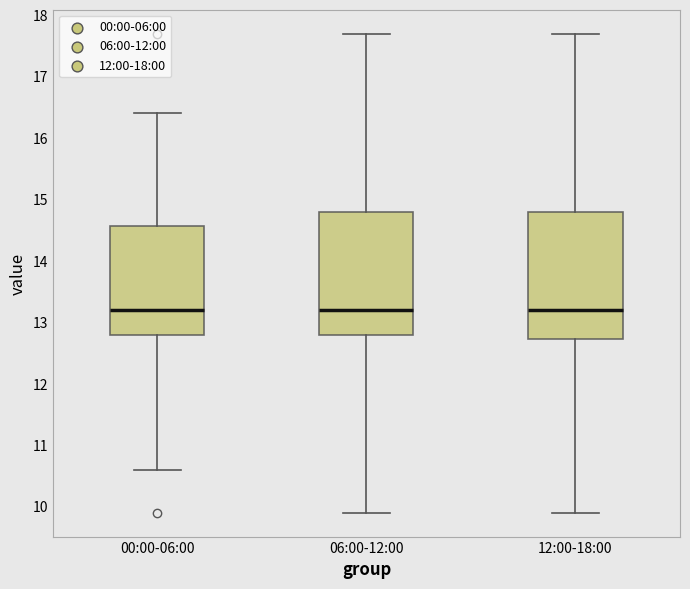

Reading left to right, transcribe this box plot: for each box, give where its median line is, the range the box spans, and where its two whiskers end, as read against the y-axis. The values are not printed on the chart, so give them approximately, as read against the axis.

00:00-06:00: median 13.2, box 12.8 to 14.6, whiskers 10.6 to 16.4
06:00-12:00: median 13.2, box 12.8 to 14.8, whiskers 9.9 to 17.7
12:00-18:00: median 13.2, box 12.7 to 14.8, whiskers 9.9 to 17.7